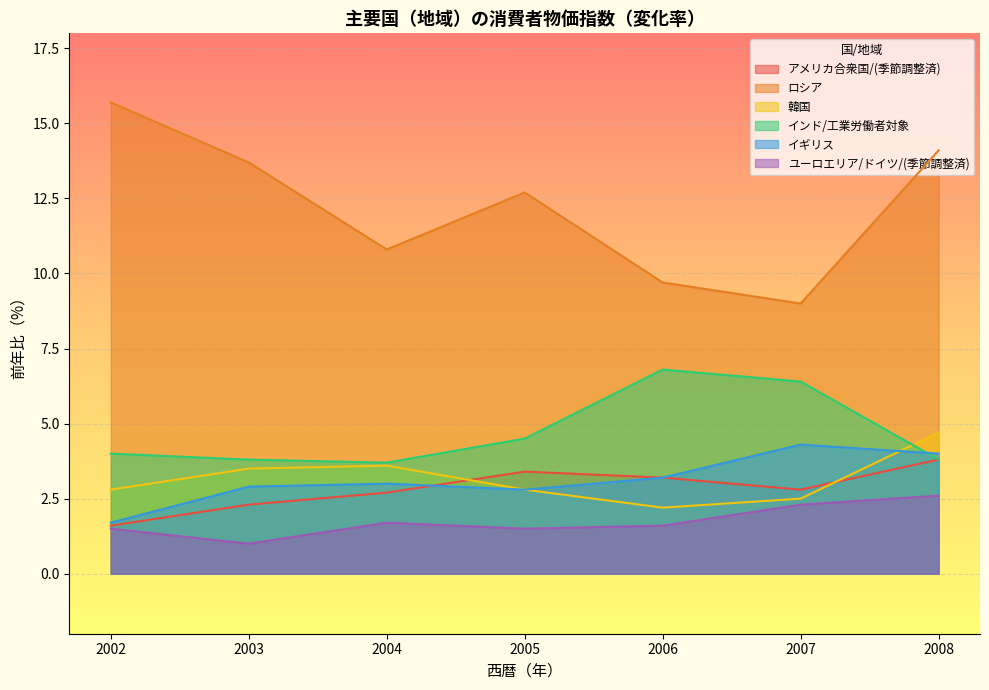

What is the value of the イギリス point at the 1st from the left?

1.7